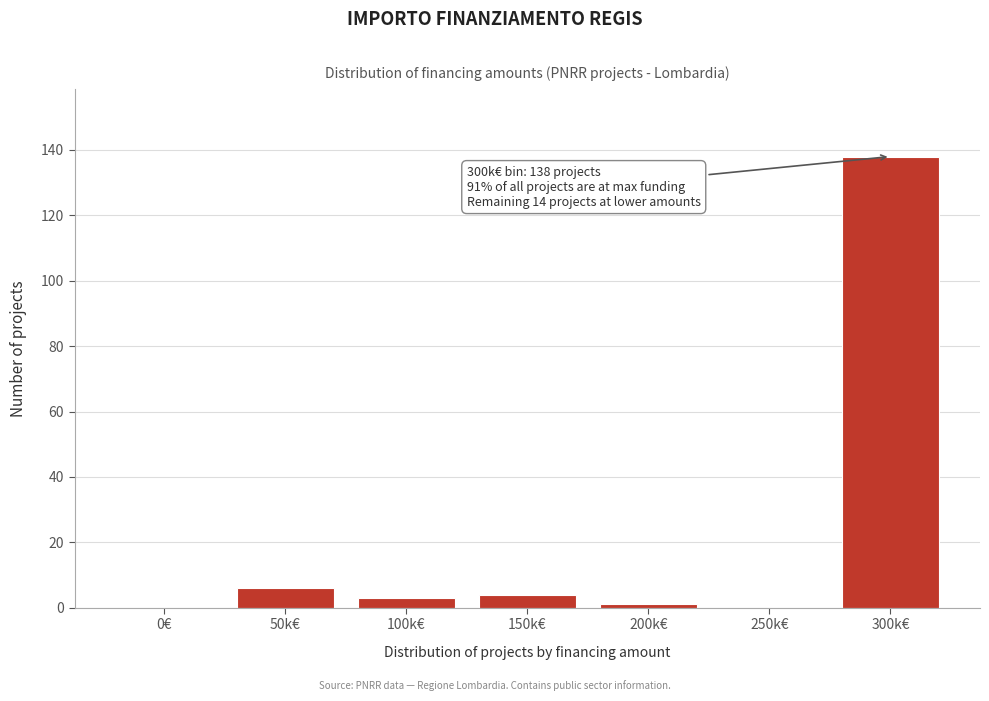

Reading left to right, what are all the values shown in this chart?

0€=0	50k€=6	100k€=3	150k€=4	200k€=1	250k€=0	300k€=138